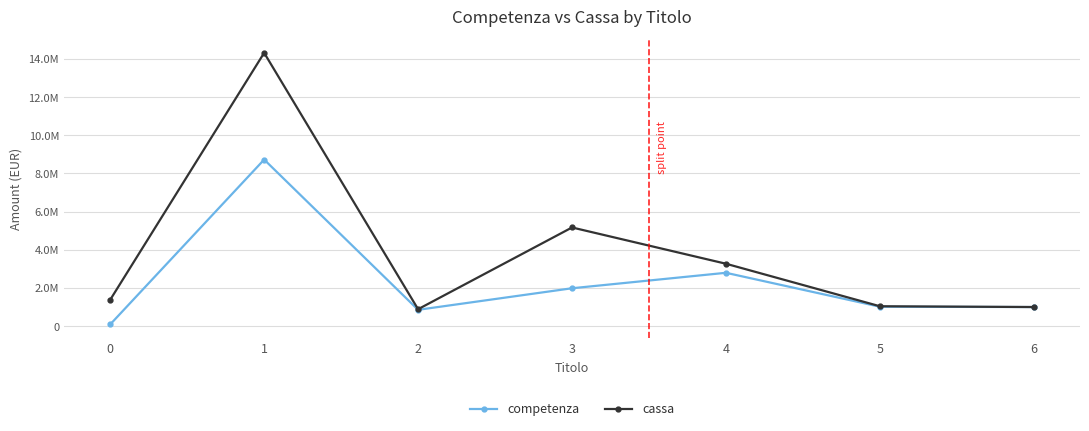

Where is competenza nearest to the value 4408785?

4